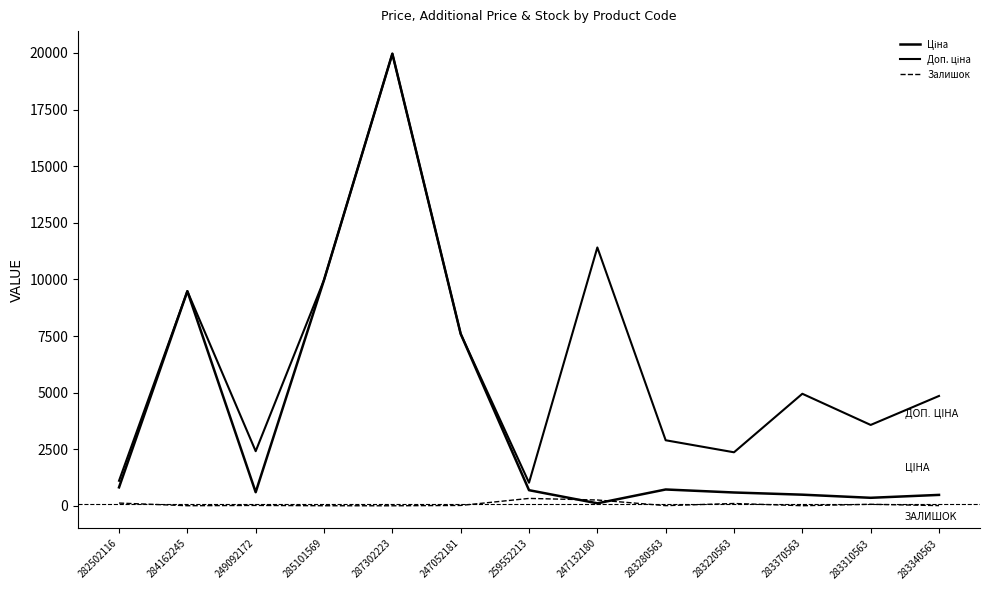

How many values in the Ціна series are below 693?

6